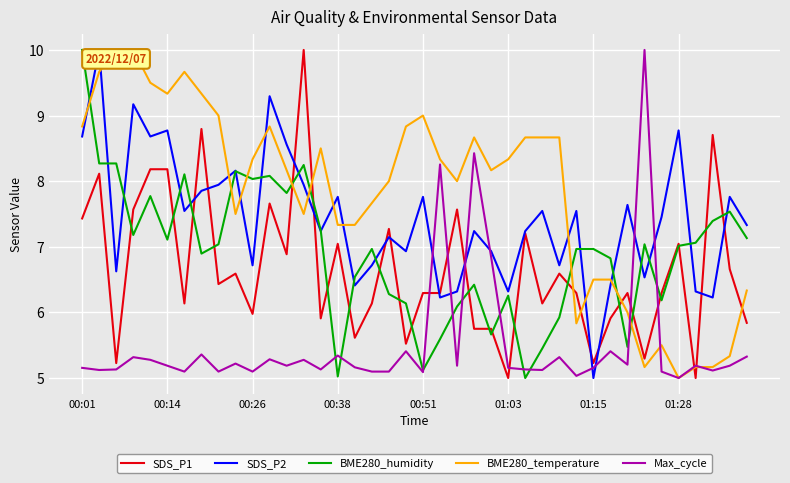

True or false: SDS_P2 and Max_cycle intersect in this chart.

True